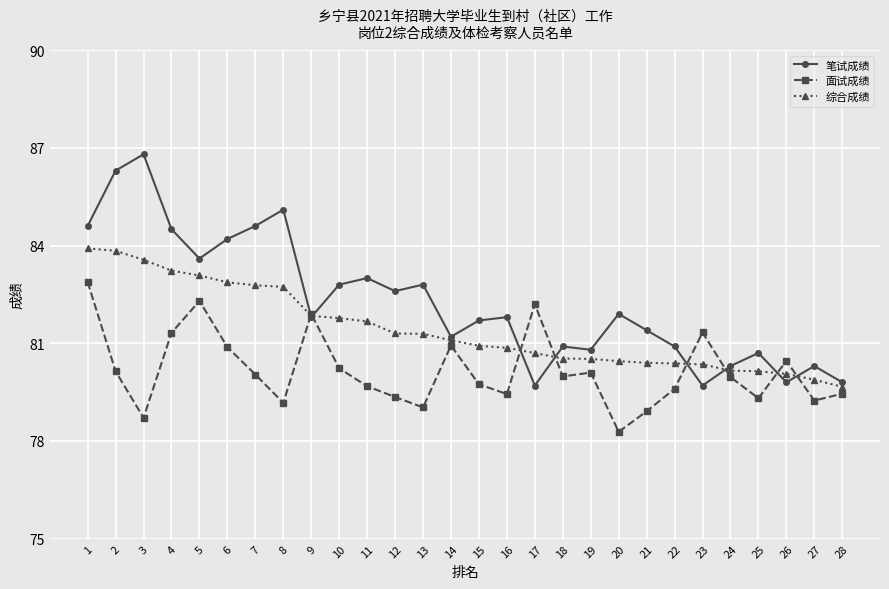

True or false: 面试成绩 has a value of 51.4 at 14.

False